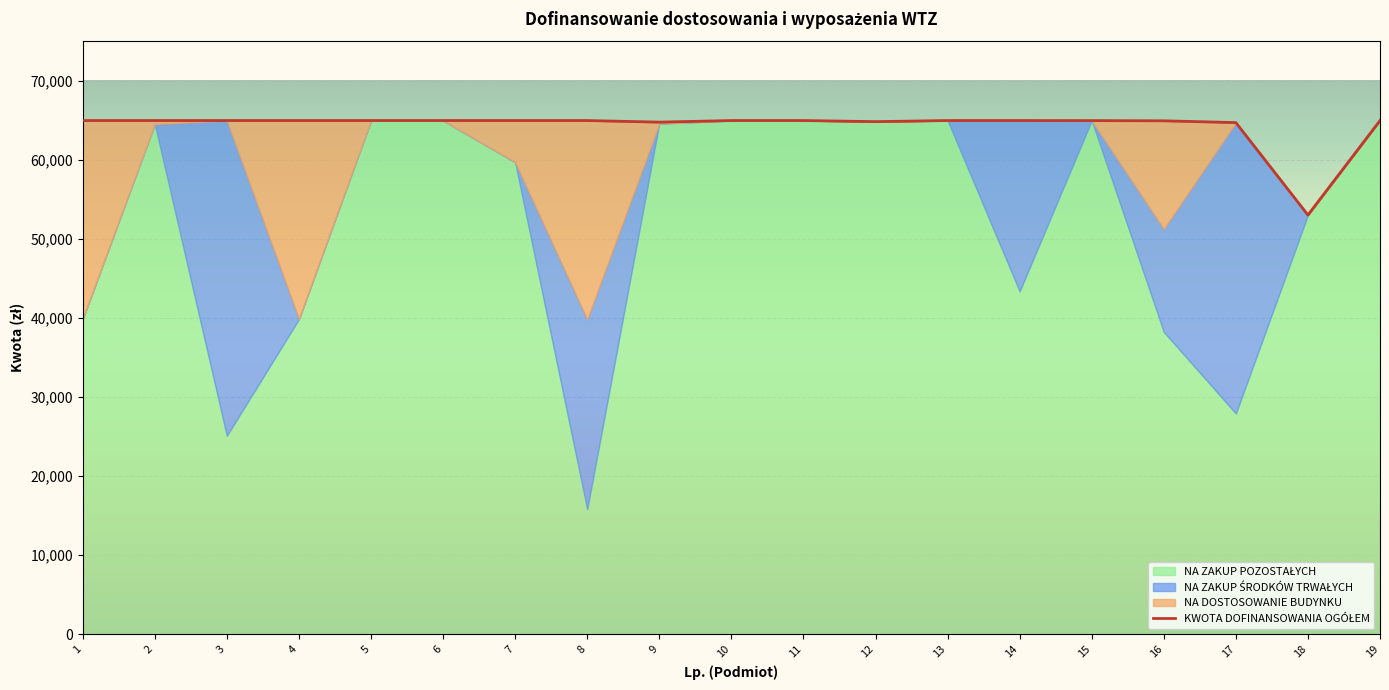

Reading right to left, extract all data points from this chart.

KWOTA DOFINANSOWANIA OGÓŁEM: 65000.0	53050.0	64738.4	64966.0	64991.0	65000.0	65000.0	64861.5	65000.0	64998.6	64798.0	65000.0	65000.0	65000.0	65000.0	65000.0	65000.0	65000.0	65000.0
NA DOSTOSOWANIE BUDYNKU: 0.0	0.0	0.0	13700.0	0.0	0.0	0.0	0.0	0.0	0.0	178.0	25174.5	5272.0	0.0	0.0	25116.0	0.0	447.7	25100.0
NA ZAKUP ŚRODKÓW TRWAŁYCH: 0.0	0.0	36800.0	13000.0	0.0	21600.0	0.0	0.0	0.0	0.0	0.0	24000.0	0.0	0.0	0.0	0.0	39880.0	0.0	0.0
NA ZAKUP POZOSTAŁYCH: 65000.0	53050.0	27938.4	38266.0	64991.0	43400.0	65000.0	64861.5	65000.0	64998.6	64620.0	15825.5	59728.0	65000.0	65000.0	39884.0	25120.0	64552.3	39900.0